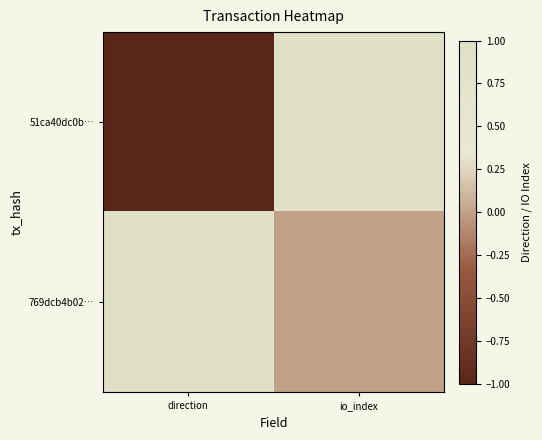

Rank the series by their average value, from lowest to highest.

51ca40dc0b…, 769dcb4b02…